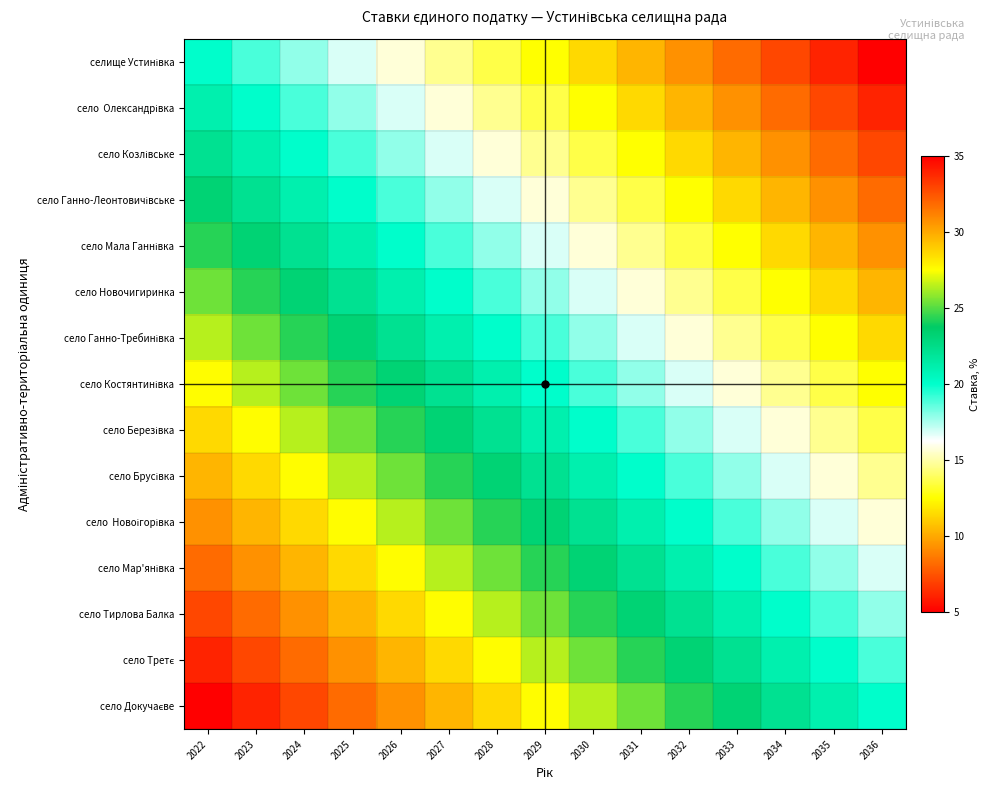

Which series changed the most between 2024 and 2027?

село Докучаєве